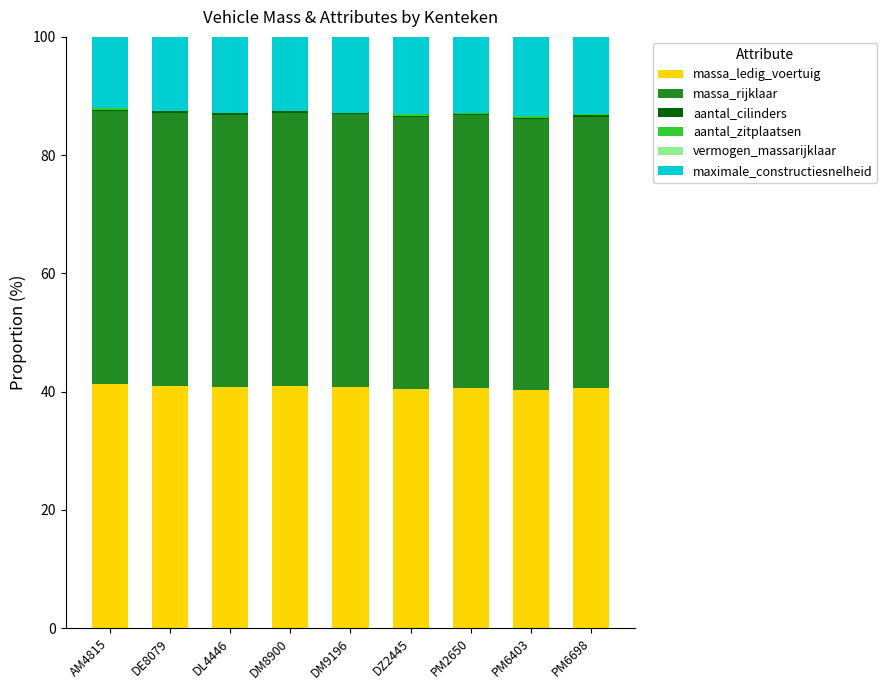

What is the sum of all massa_ledig_voertuig values?

366.6